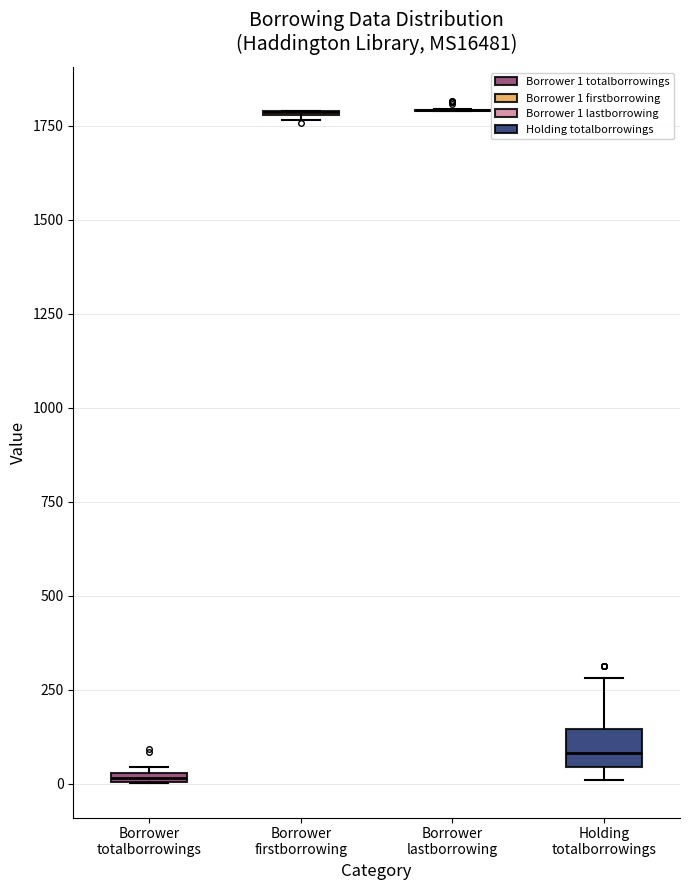

Which box is the tallest, from its lower edge to its upper edge?

Holding totalborrowings